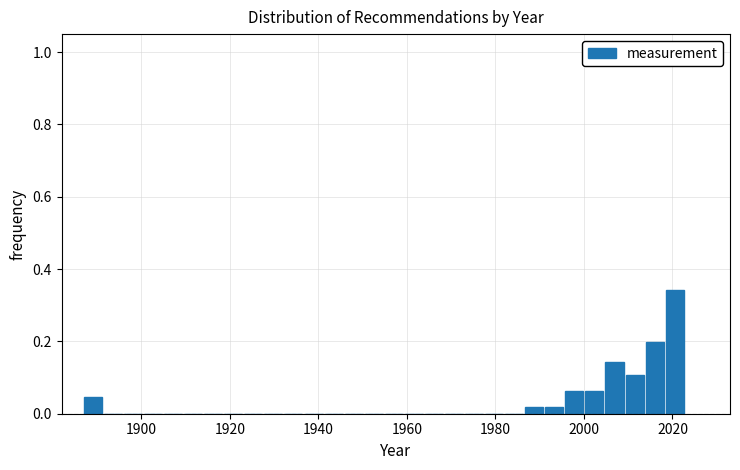

Read against the x-axis, roughly where is the centre of the tallest bar?

2020